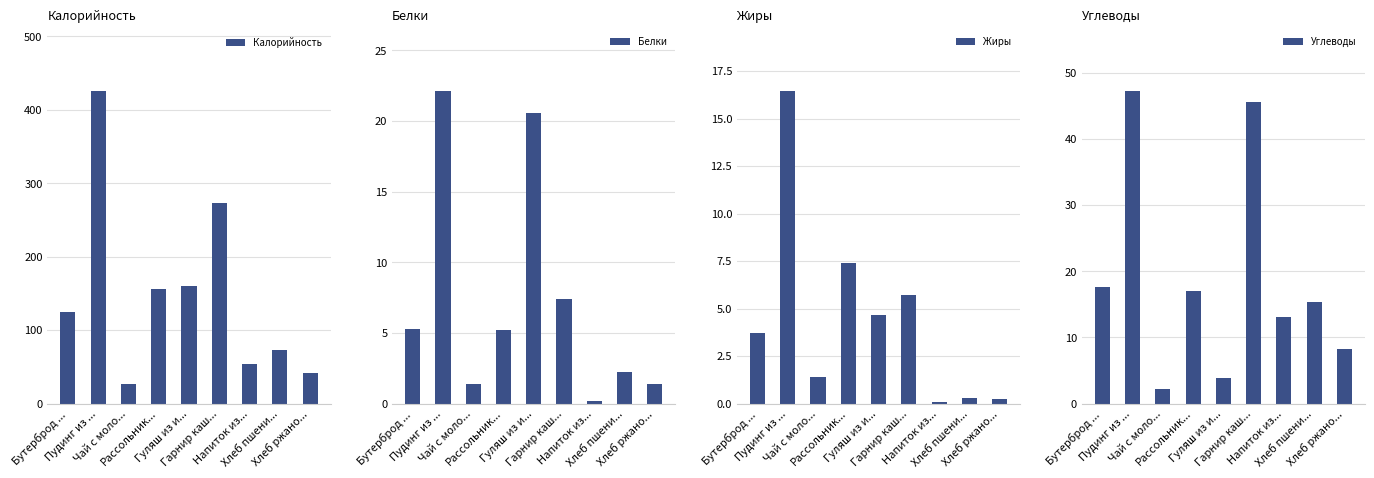

At which category is the sum across all series the highest?

Пудинг из ...